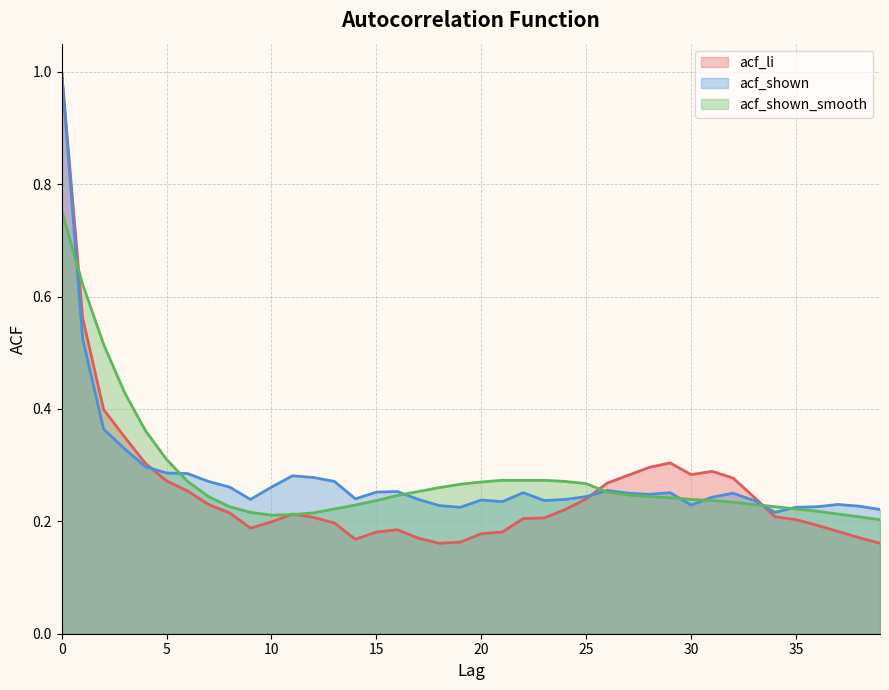

The value of acf_shown at 2 is 0.1. True or false?

False